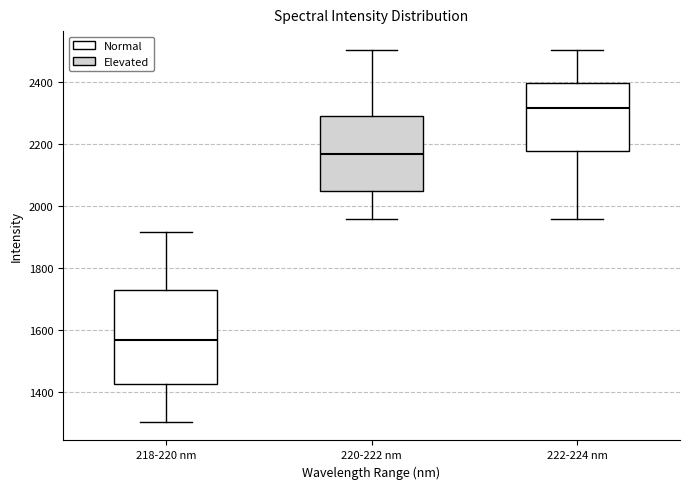

Which box's median line is the lowest?

218-220 nm